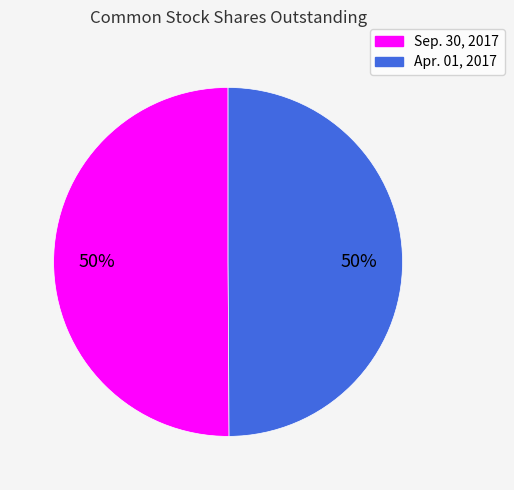

True or false: Apr. 01, 2017 accounts for 50% of the total.

True